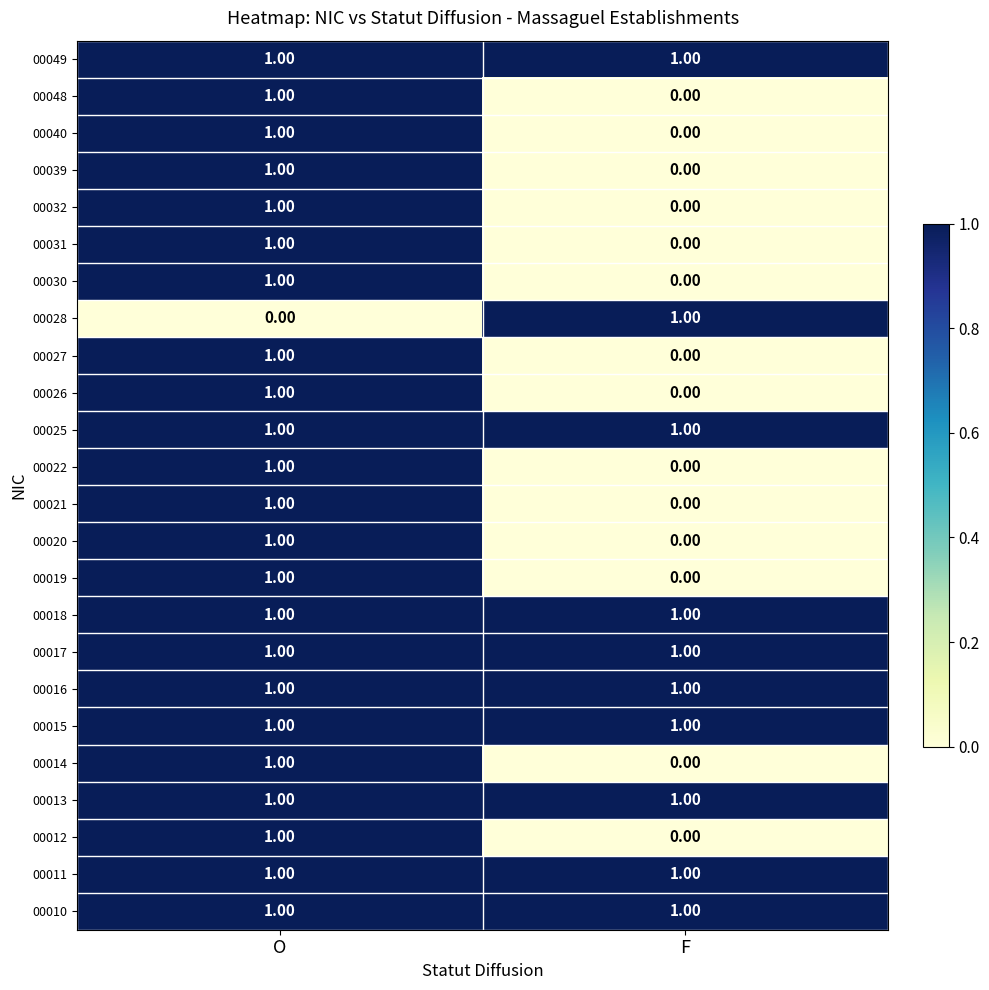

At which label does 00032 reach its minimum?

F